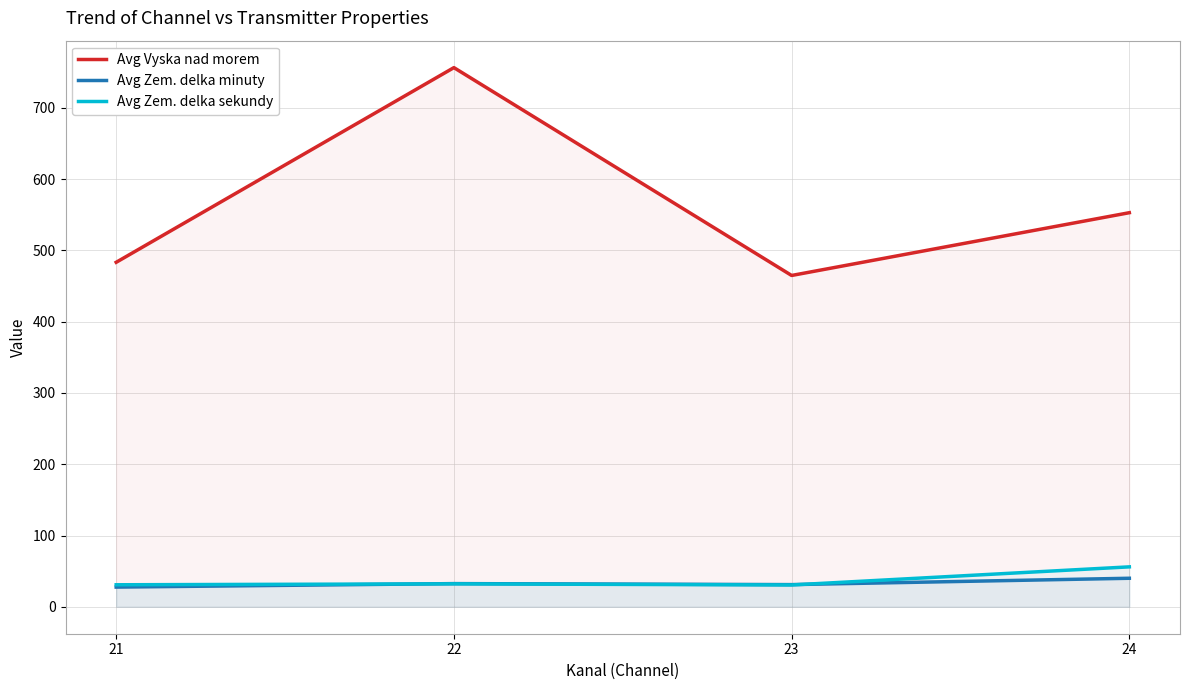

How many intersections are there between Avg Zem. delka sekundy and Avg Zem. delka minuty?

2